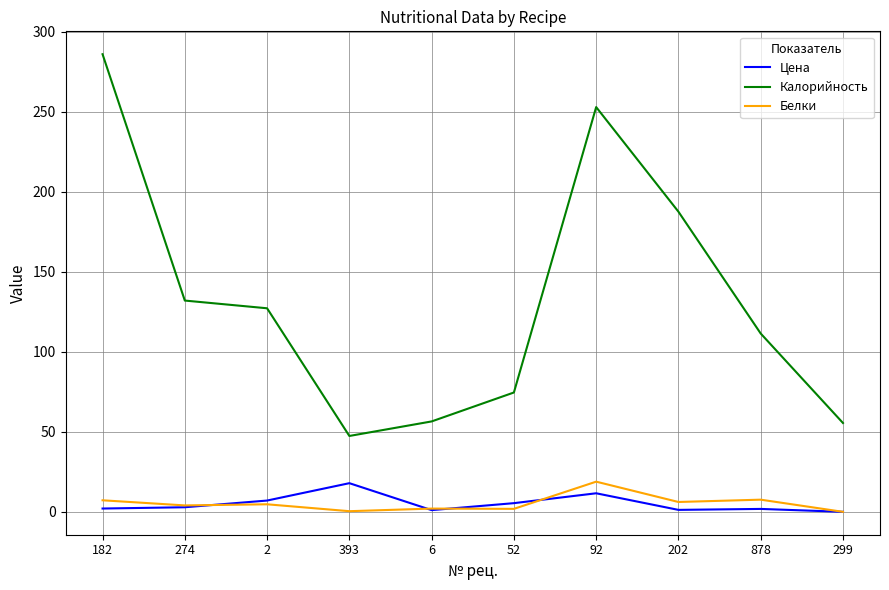

In Цена, how many points are higher than both neighbors (excluding endpoints)?

3